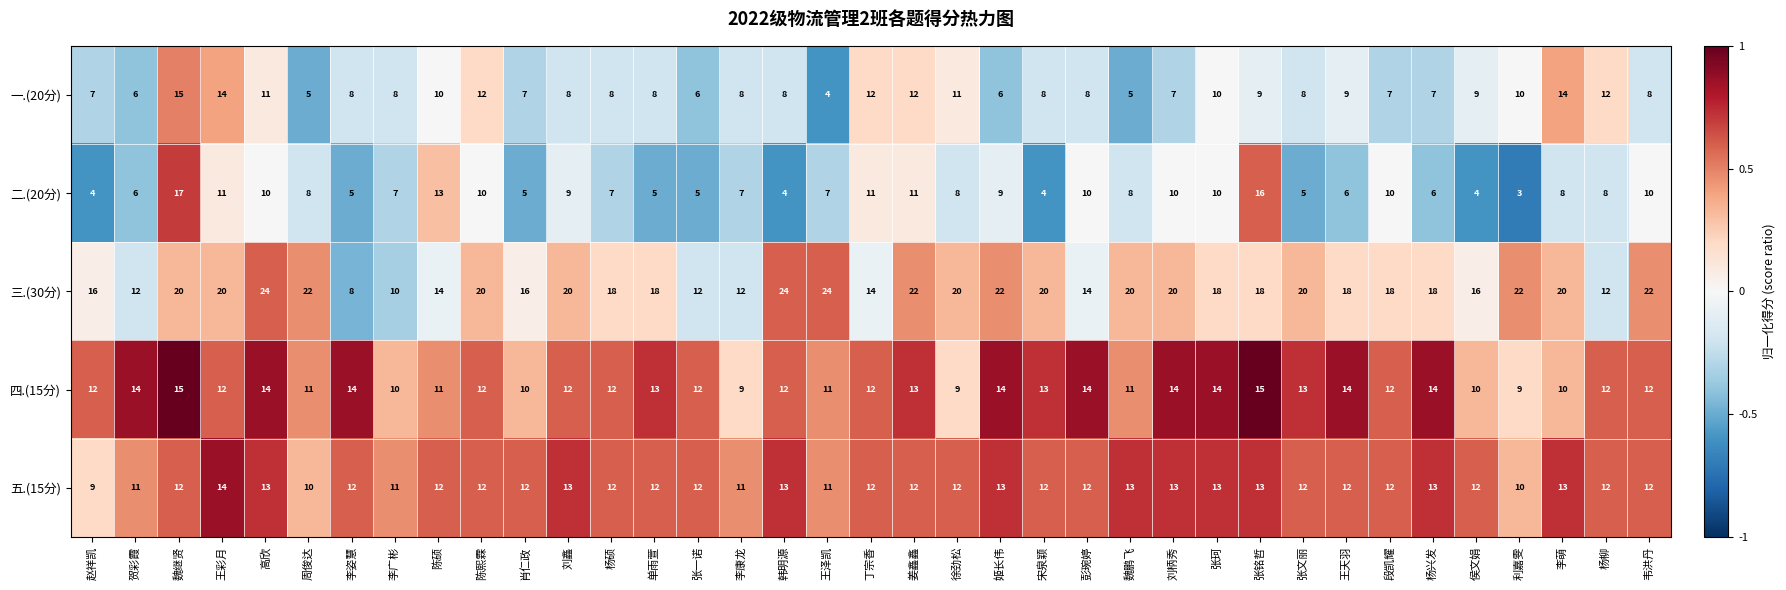

What is the sum of all 二.(20分) values?

297